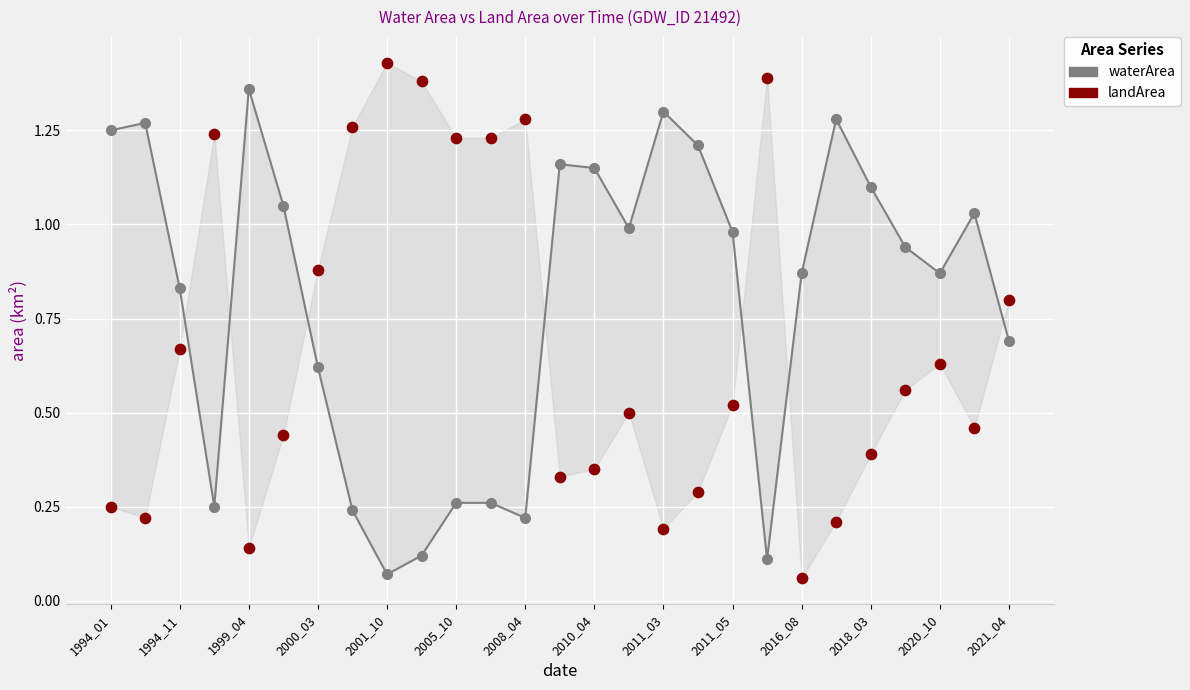

At which category is the sum across all series the highest?

1994_01